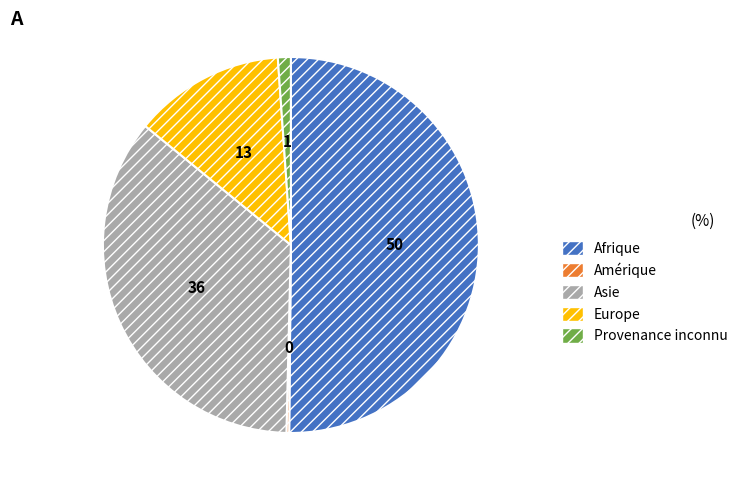

Which slice represents more than half of the pie?

Afrique